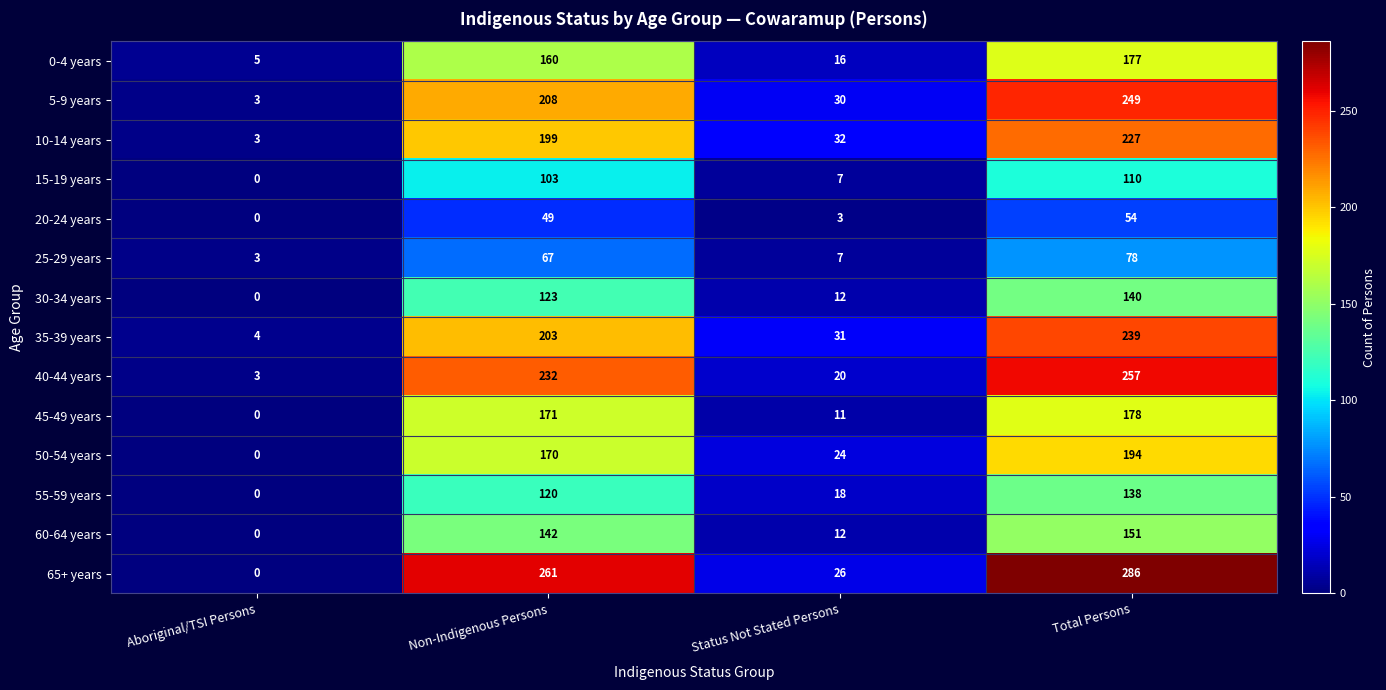

What is the maximum value for 50-54 years?

194